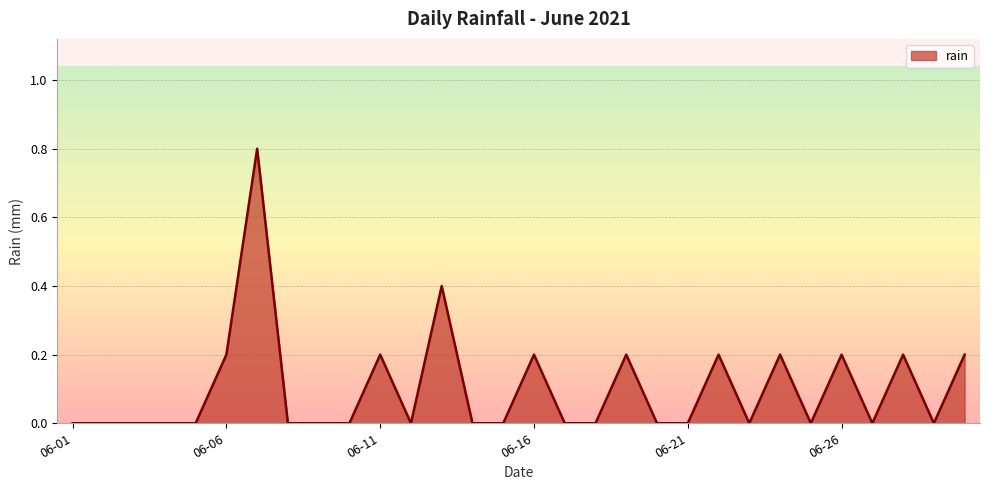

True or false: there are more than 0 points higher than both neighbors.

True